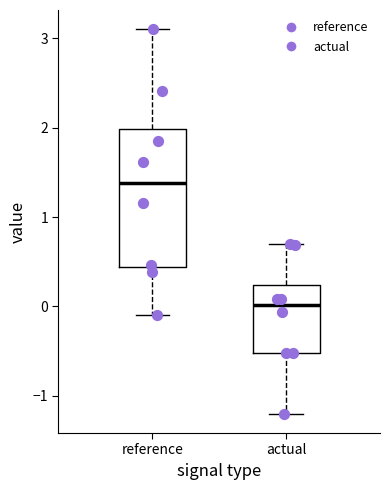

Which box is the tallest, from its lower edge to its upper edge?

reference